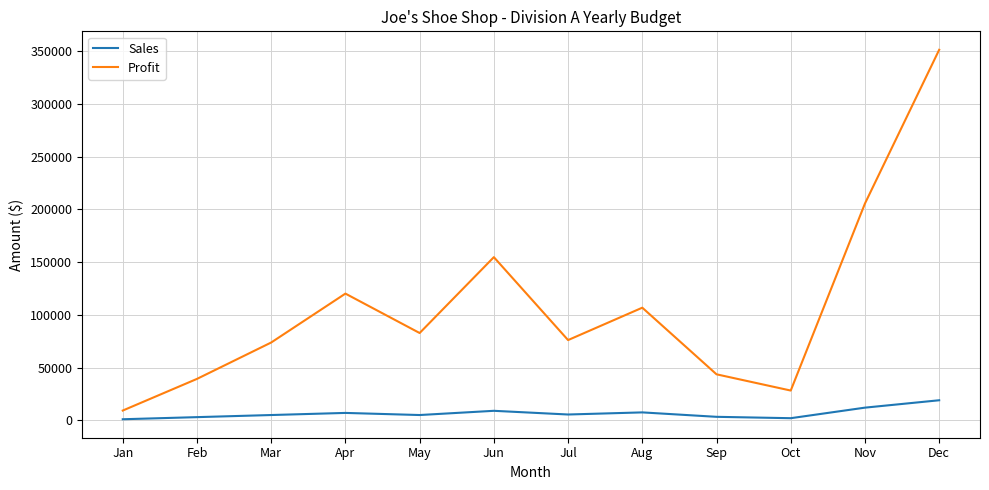

How many lines are shown in the chart?

2